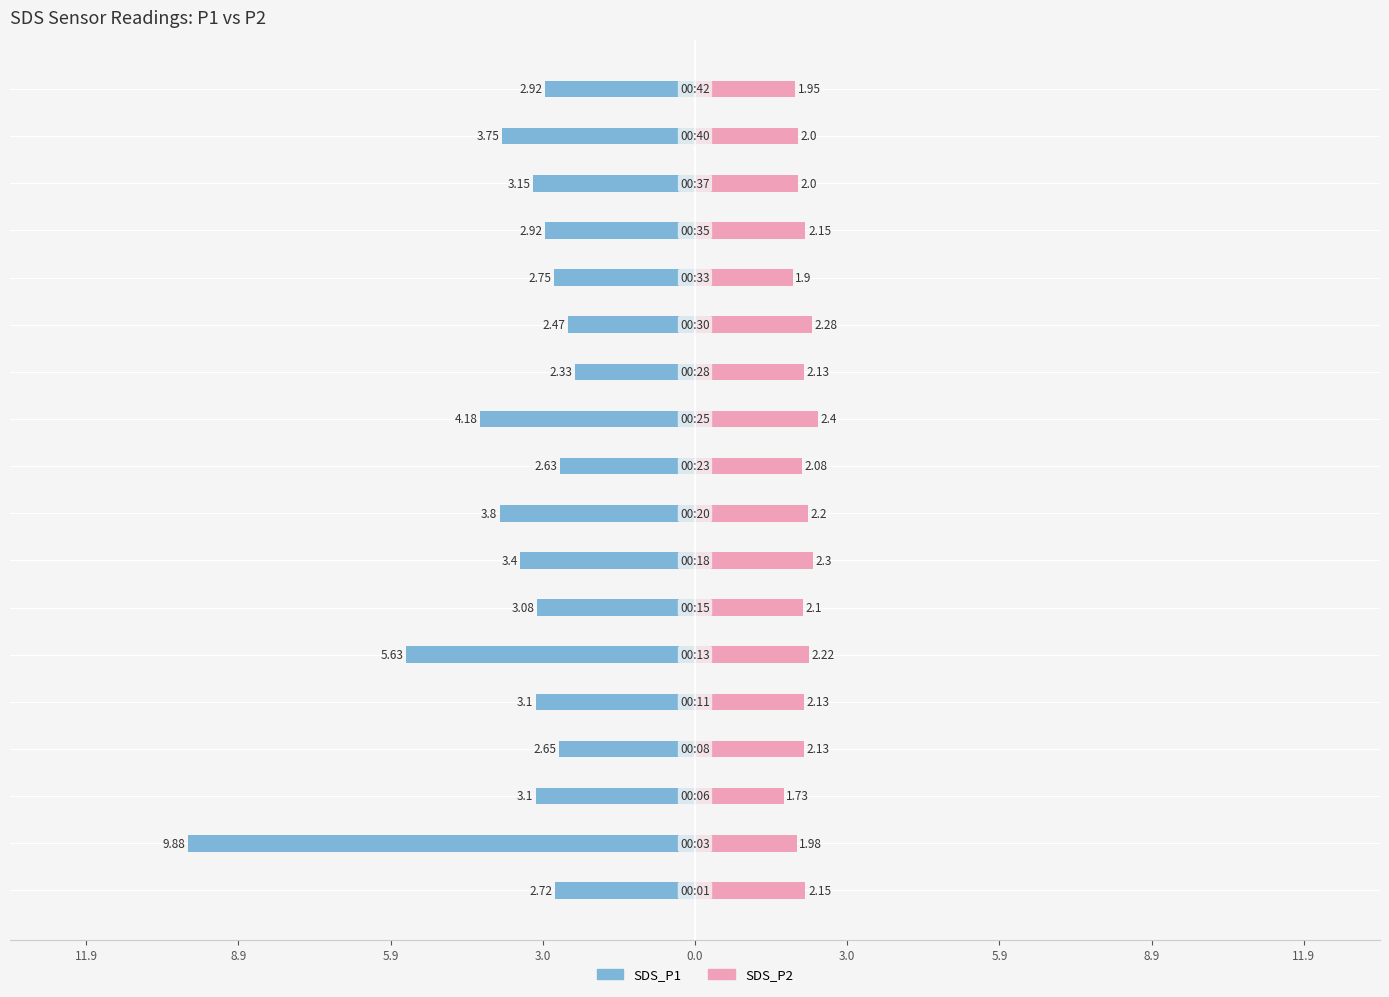

Reading right to left, list all the values displayed in this chart.

SDS_P1: -2.9	-3.8	-3.1	-2.9	-2.8	-2.5	-2.3	-4.2	-2.6	-3.8	-3.4	-3.1	-5.6	-3.1	-2.6	-3.1	-9.9	-2.7
SDS_P2: 1.9	2.0	2.0	2.1	1.9	2.3	2.1	2.4	2.1	2.2	2.3	2.1	2.2	2.1	2.1	1.7	2.0	2.1